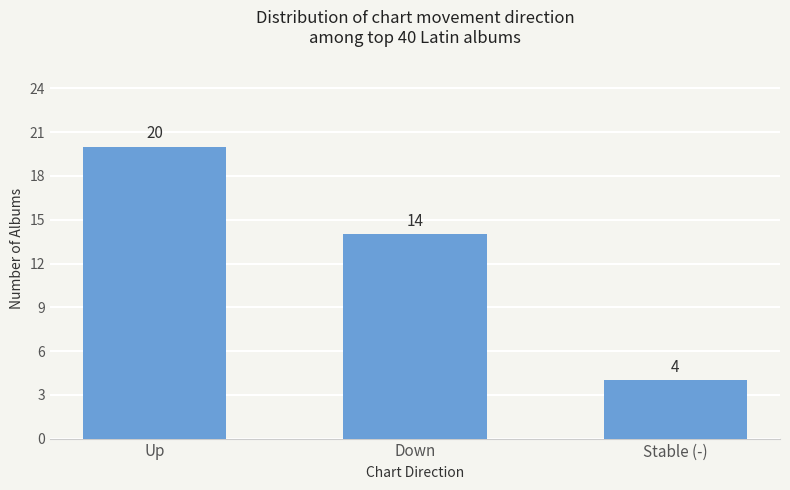

What is the value of the 3rd bar from the left?

4